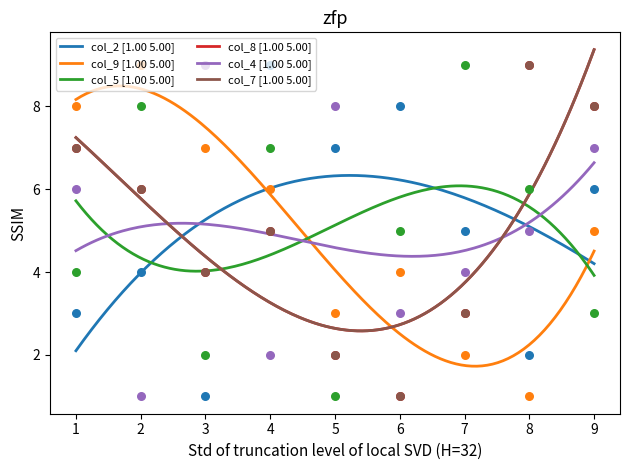

What are all the series names shown in the legend?

col_2, col_9, col_5, col_8, col_4, col_7